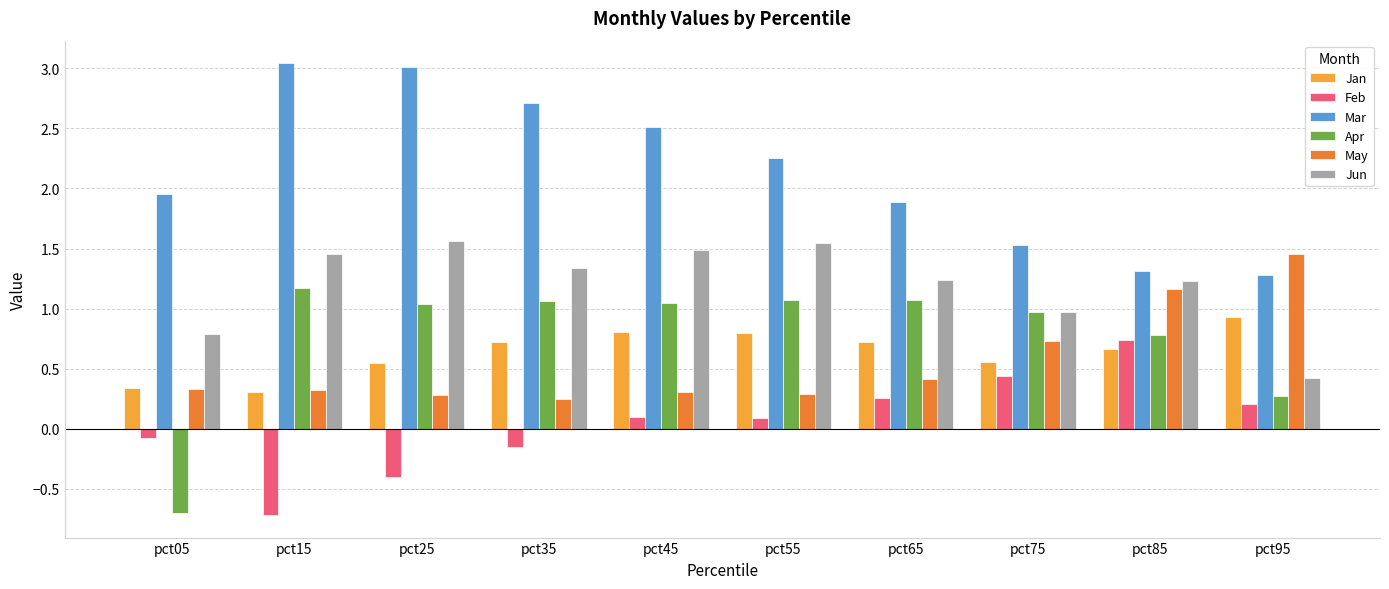

Does the chart contain any negative values?

Yes